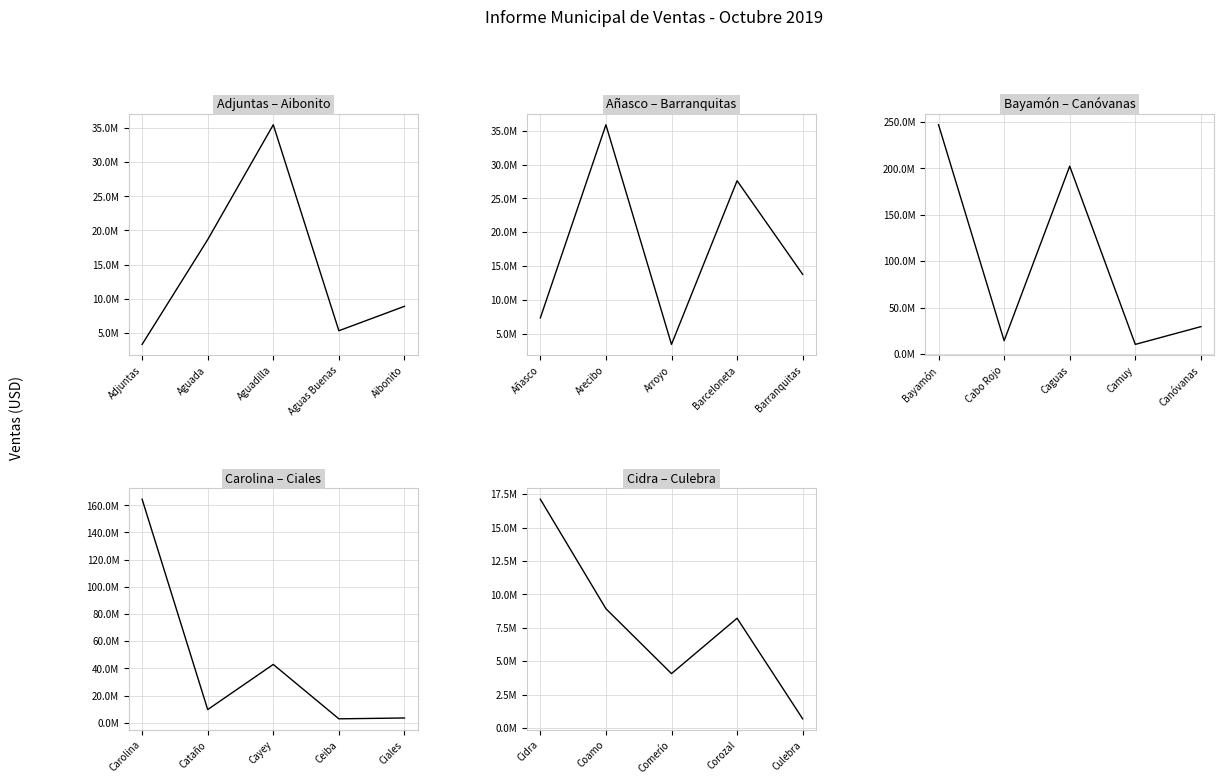

True or false: Adjuntas – Aibonito and Carolina – Ciales cross at least once.

True